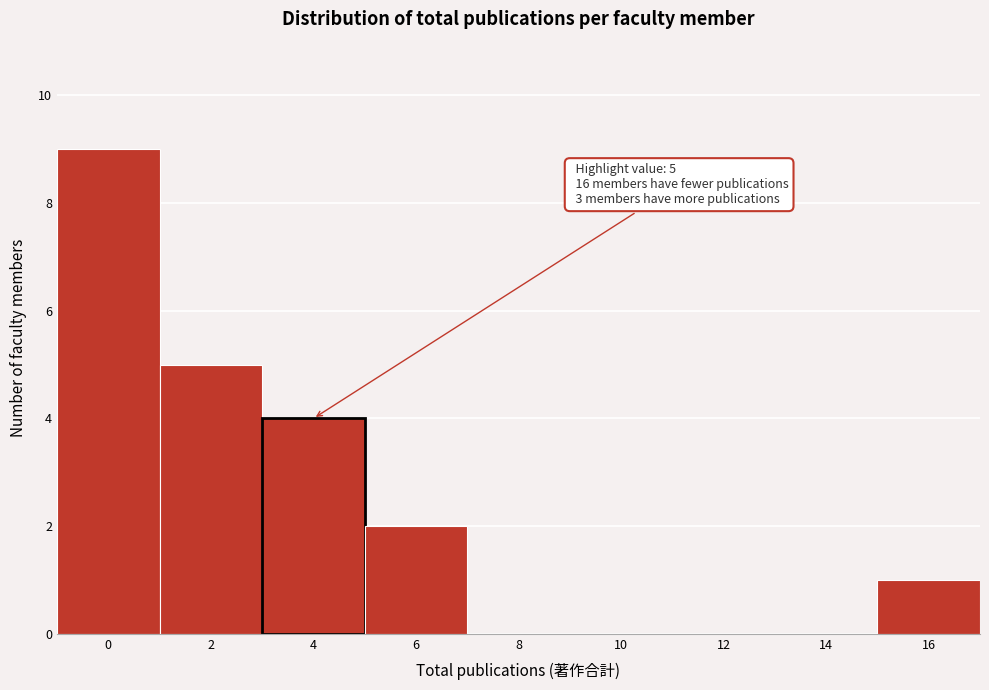

Reading left to right, what are all the values shown in this chart?

0=9	2=5	4=4	6=2	8=0	10=0	12=0	14=0	16=1